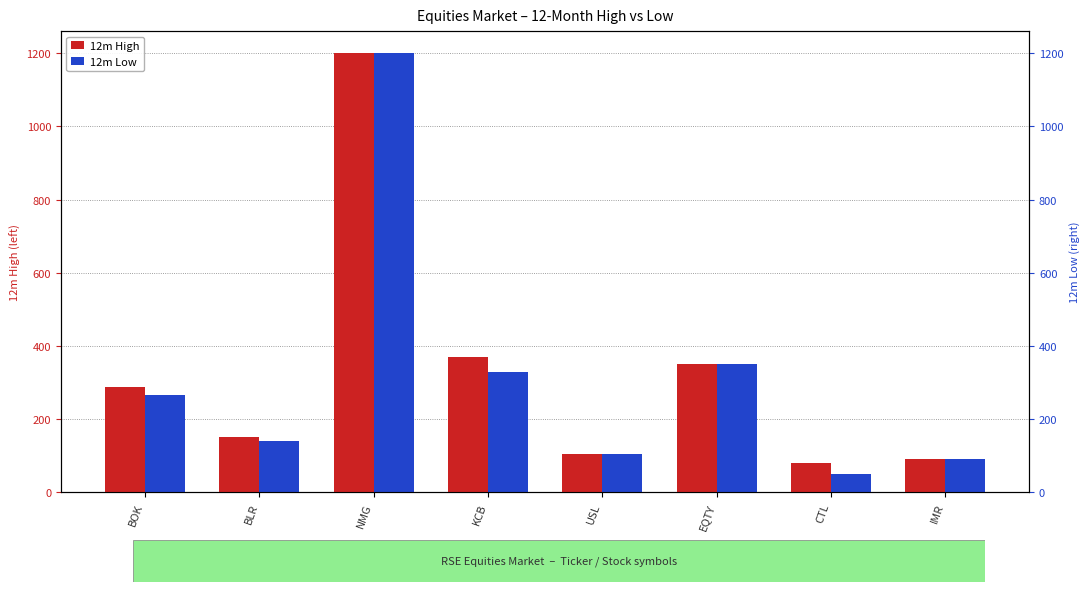

Which series changed the most between BLR and NMG?

12m Low